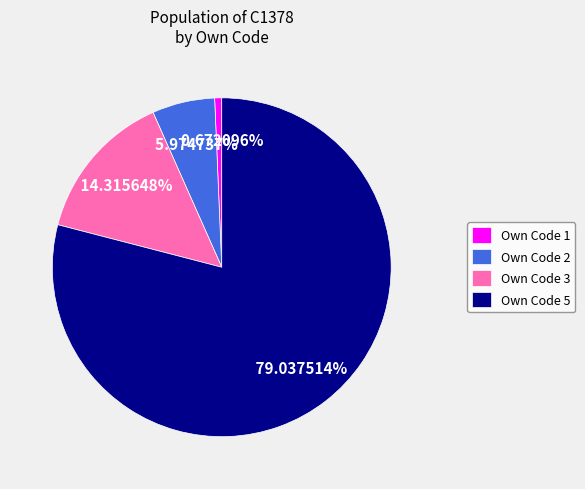

Count the number of slices in the pie.

4